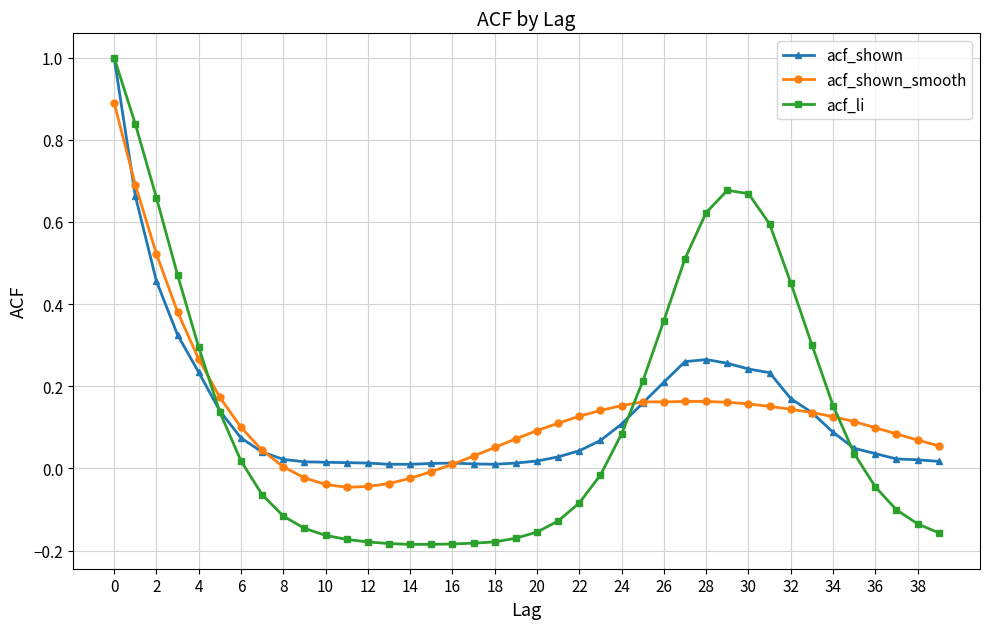

What is the highest value of the acf_shown_smooth series?

0.9